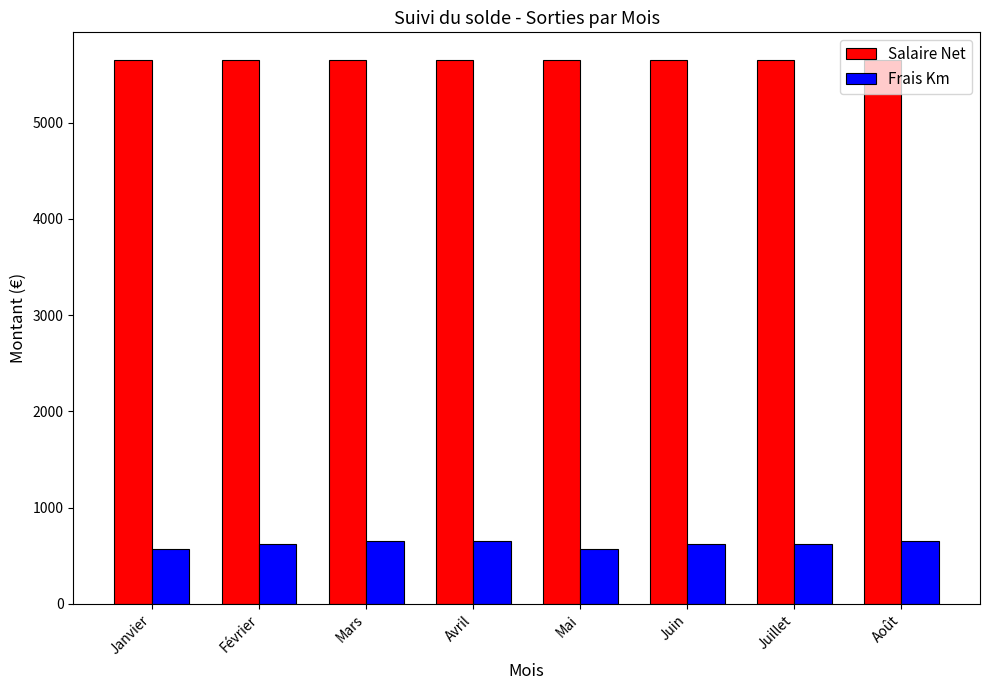

Which series has the widest spread of values?

Frais Km